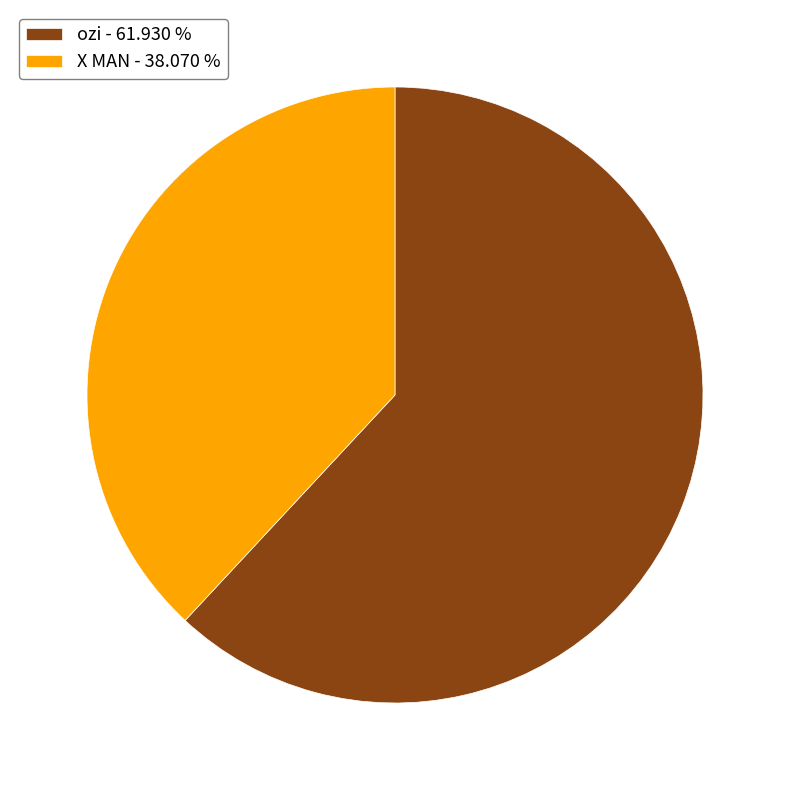

Which has a higher value, X MAN - 38.070 % or ozi - 61.930 %?

ozi - 61.930 %